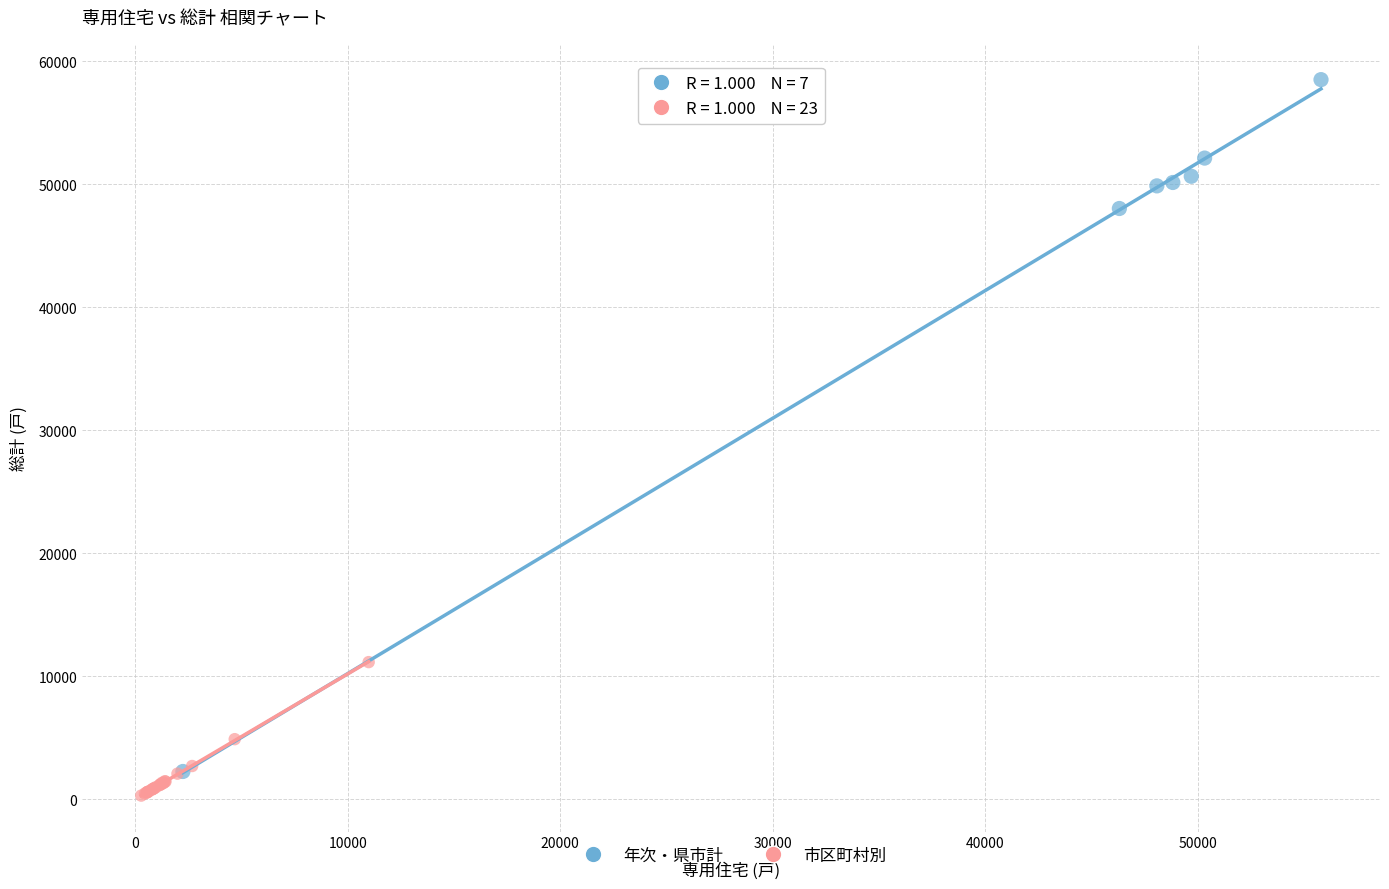

Which series has the widest spread of Y values?

年次・県市計